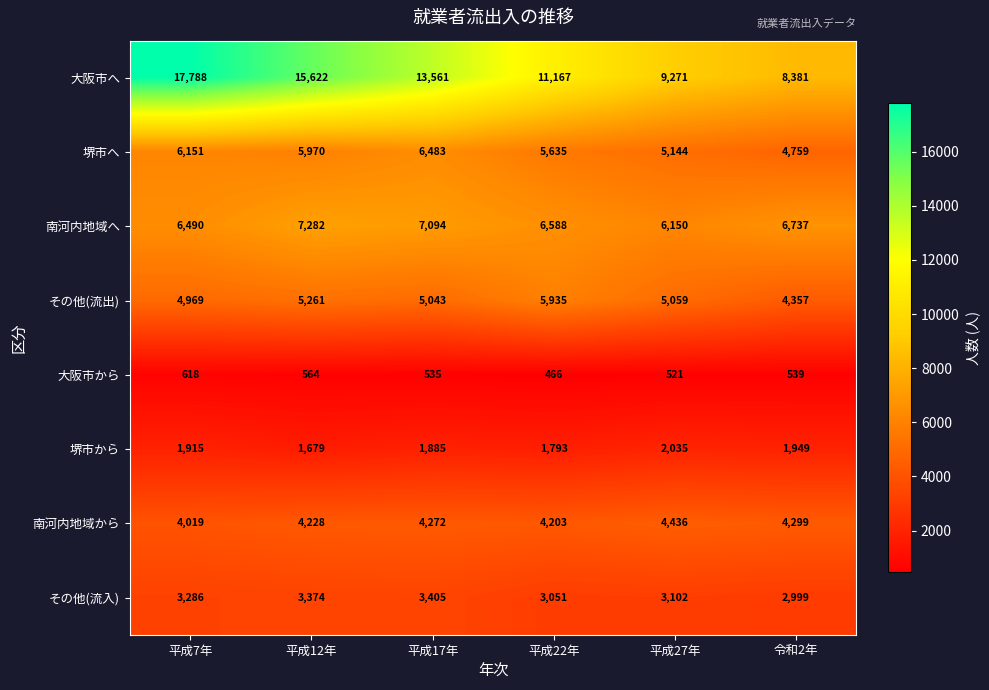

Between 平成7年 and 平成12年, which series saw the biggest shift?

大阪市へ